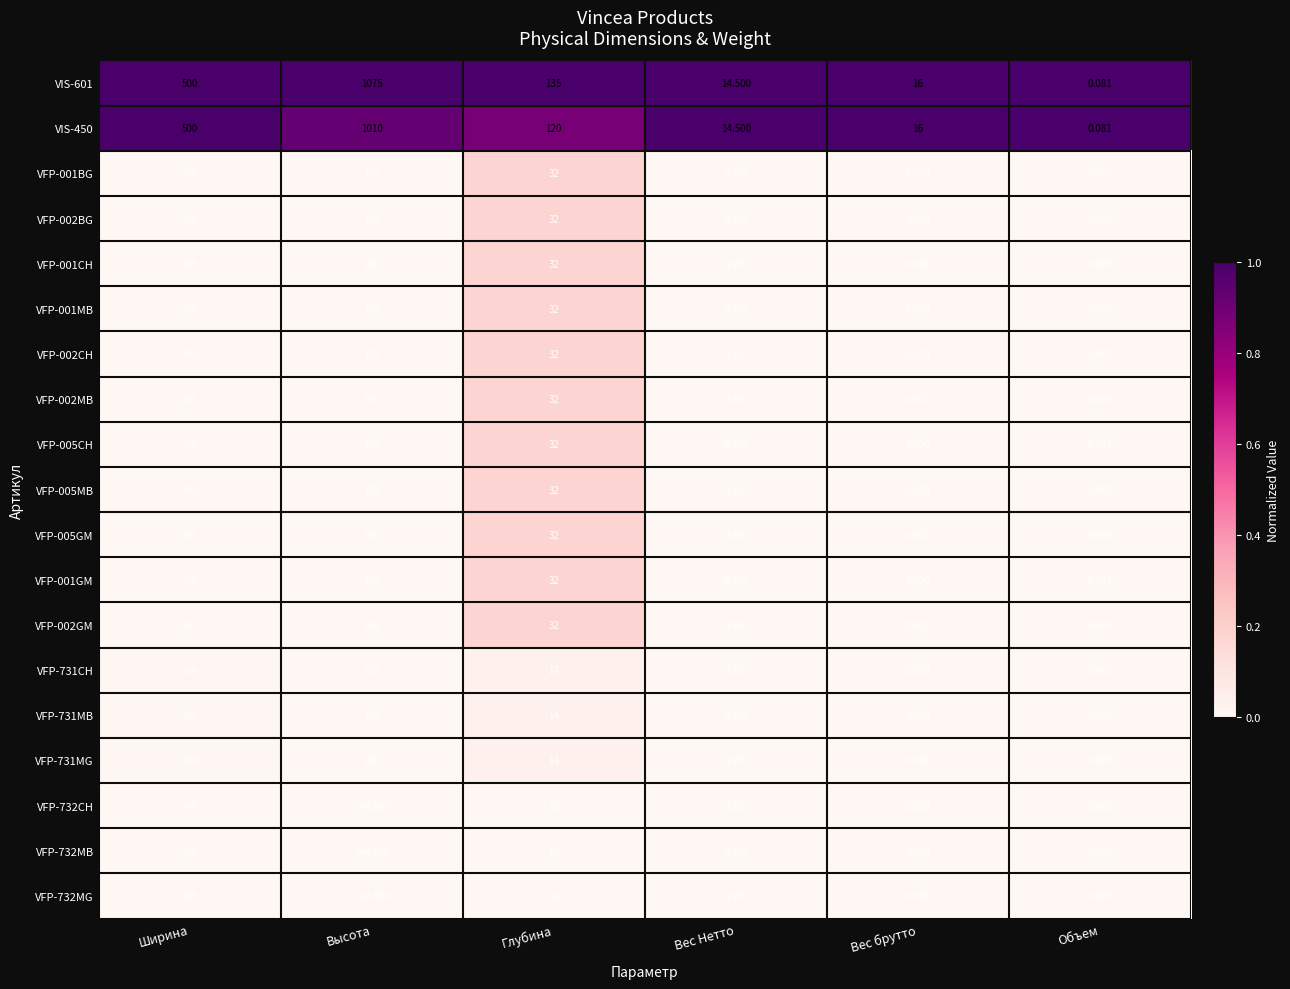

At which label does VFP-731CH first exceed 14?

Ширина